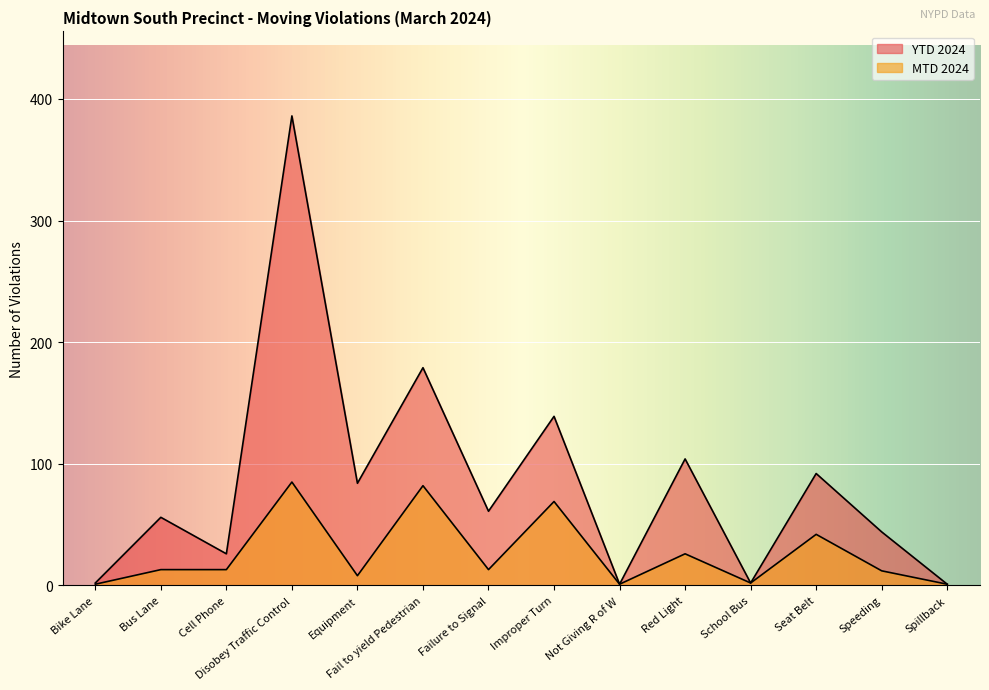

True or false: YTD 2024 and MTD 2024 intersect in this chart.

False